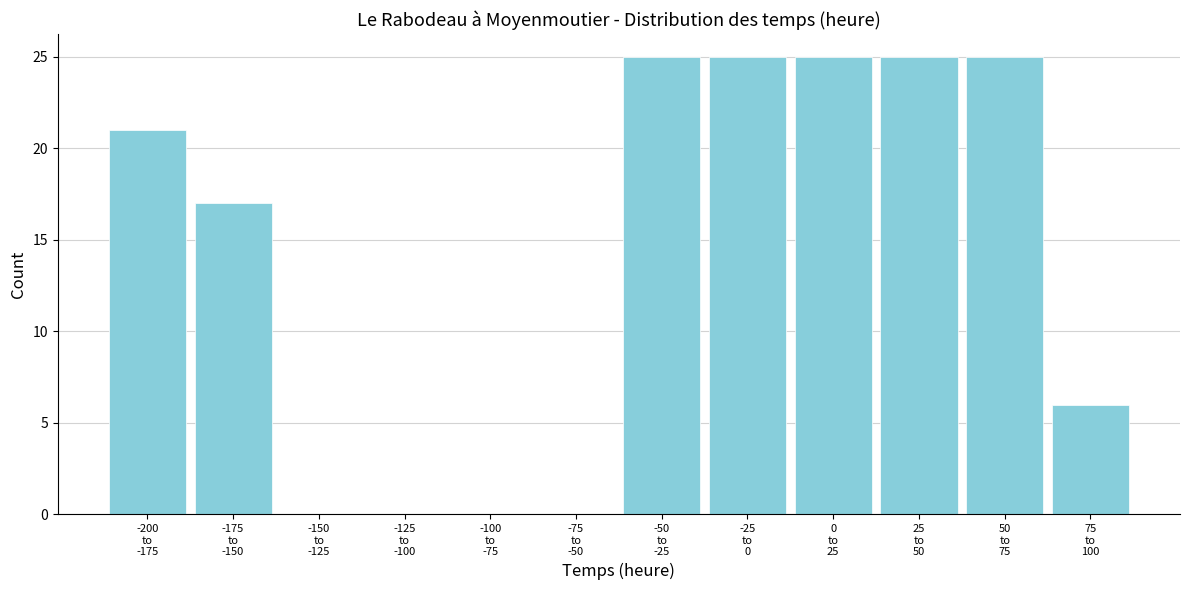

What is the maximum value shown in the chart?

25